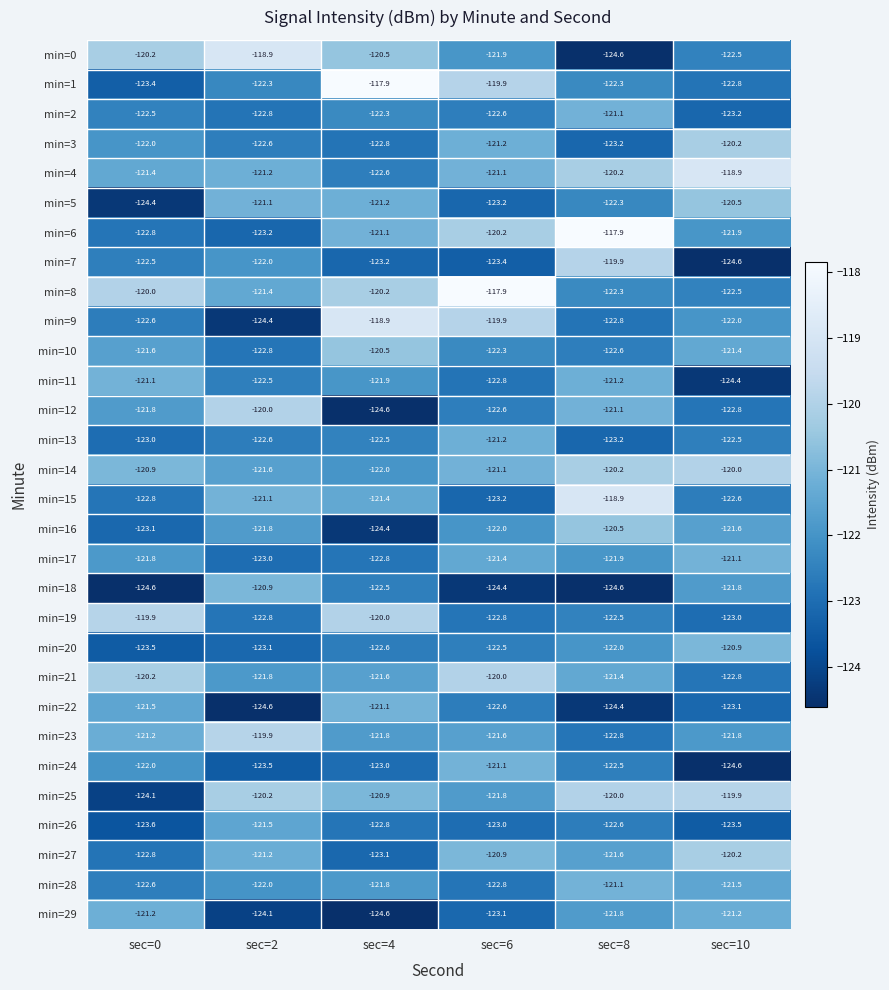

What is the difference between the highest and lowest values at sec=10?

5.7